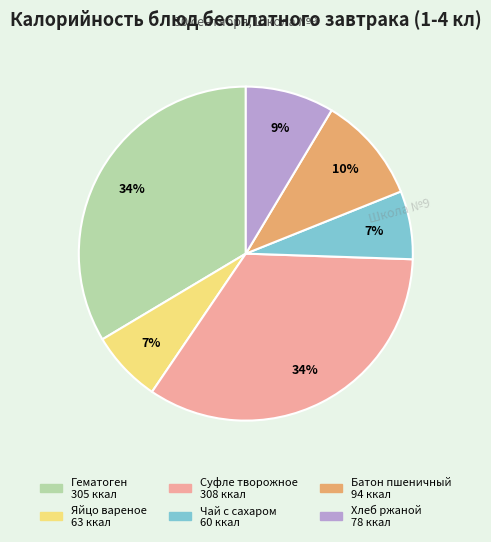

To the nearest percent, what is the difference between the largest and smallest slice percentages?

27%